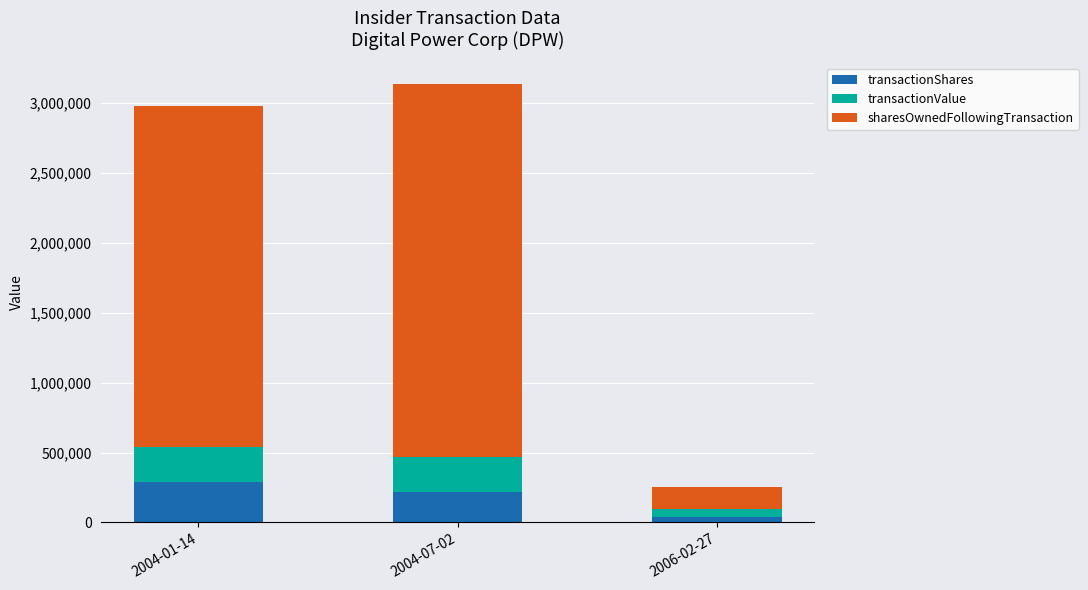

What is the total value across all series at 2004-01-14?

2980046